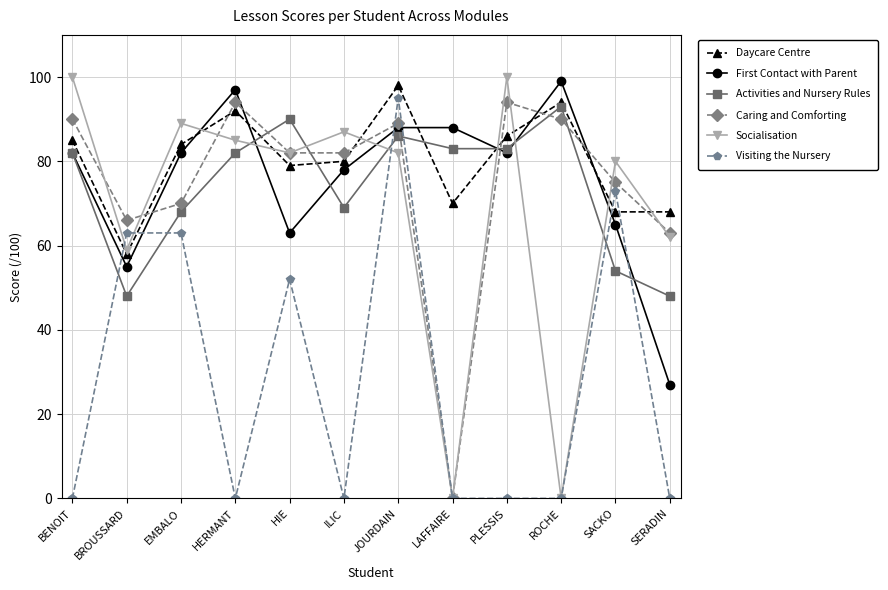

What is the average value of the Visiting the Nursery series?

29